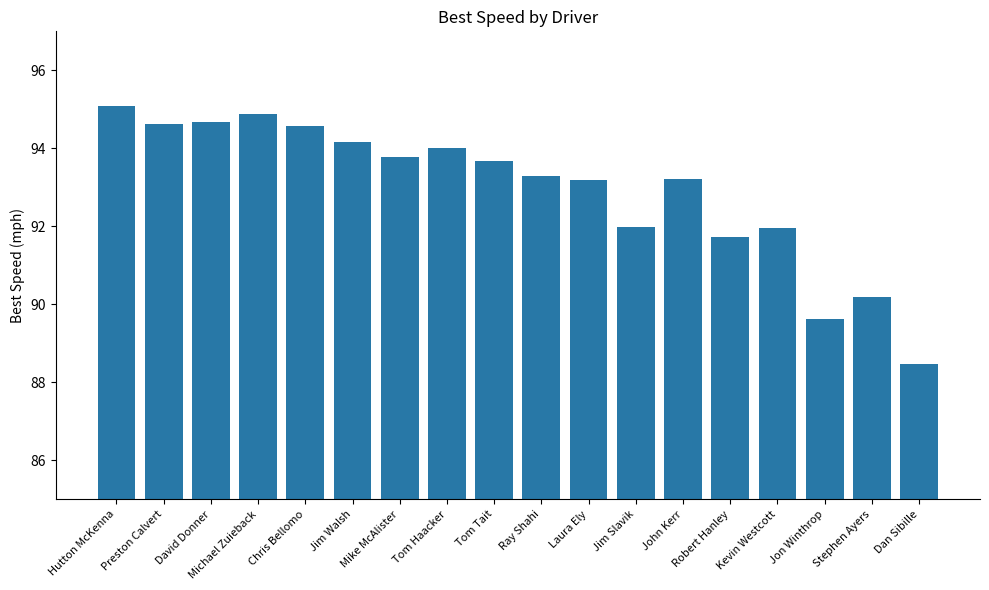

What is the label of the 9th bar from the left?

Tom Tait